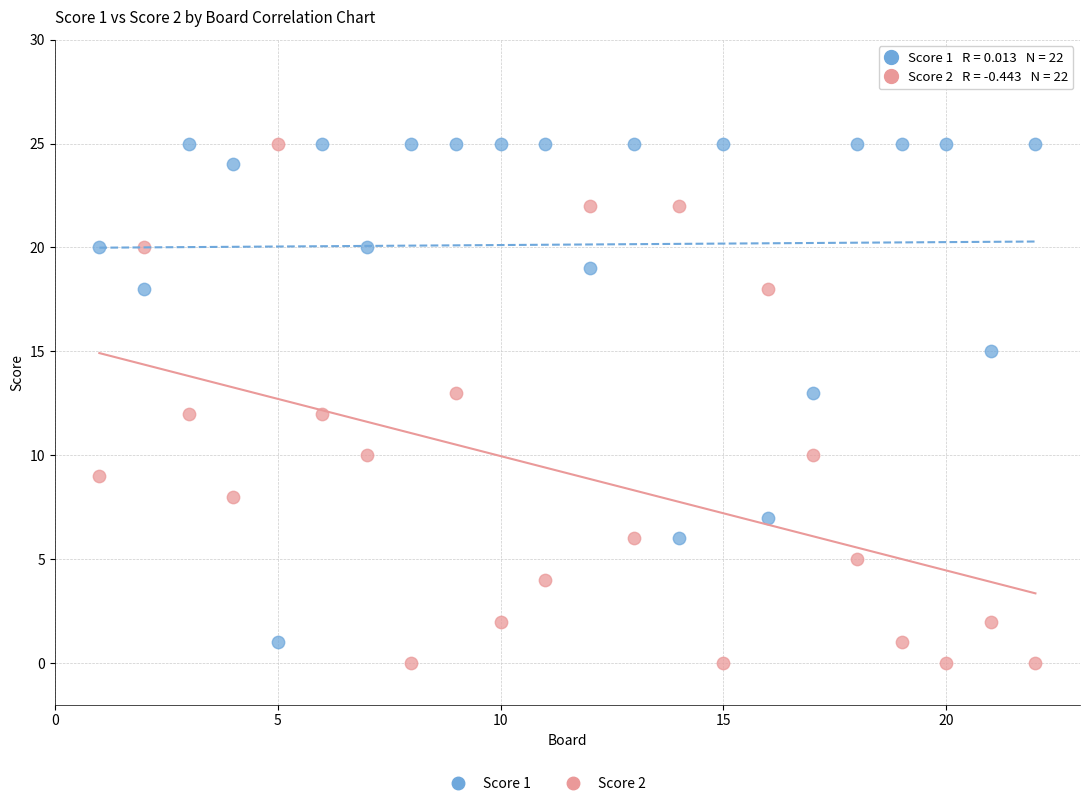

Across all data points, what is the range of X values (max minus min)?

21